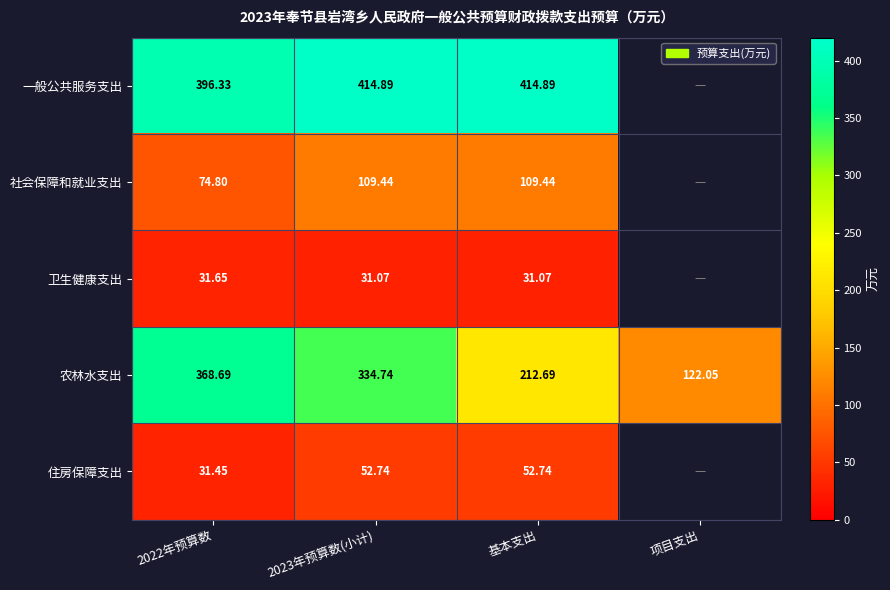

Is it true that 农林水支出 equals 108.3 at 基本支出?

False